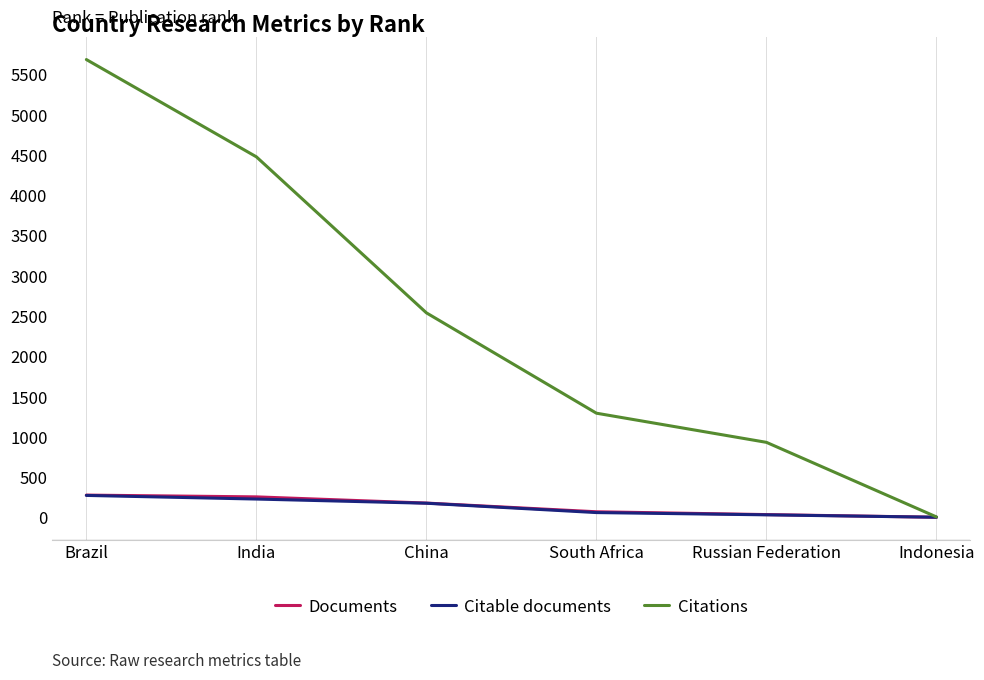

Which series has the widest spread of values?

Citations